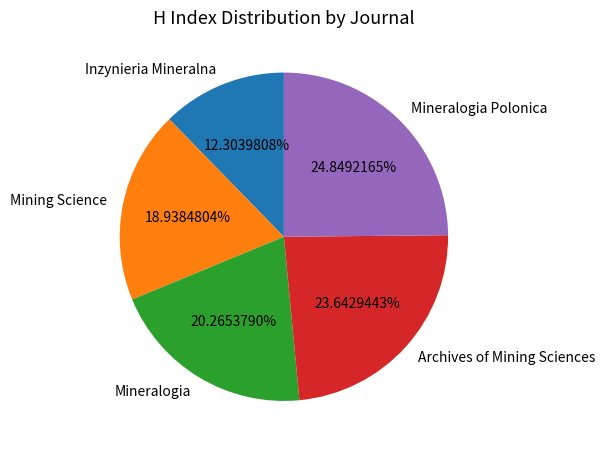

Does Mineralogia Polonica account for over 50% of the chart?

No